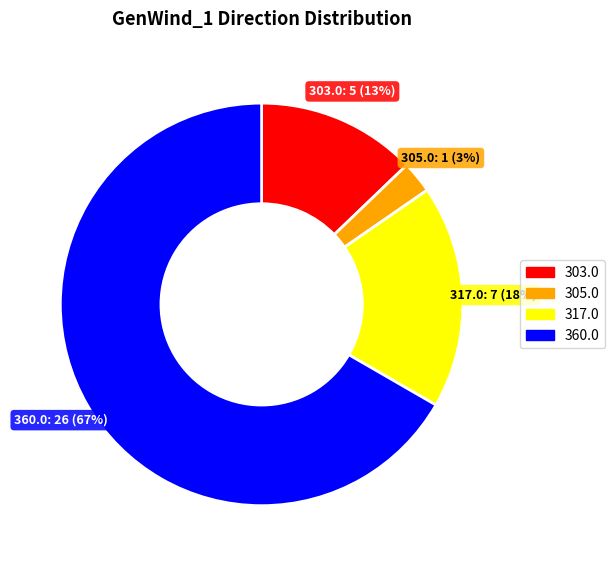

To the nearest percent, what is the average slice percentage?

25%